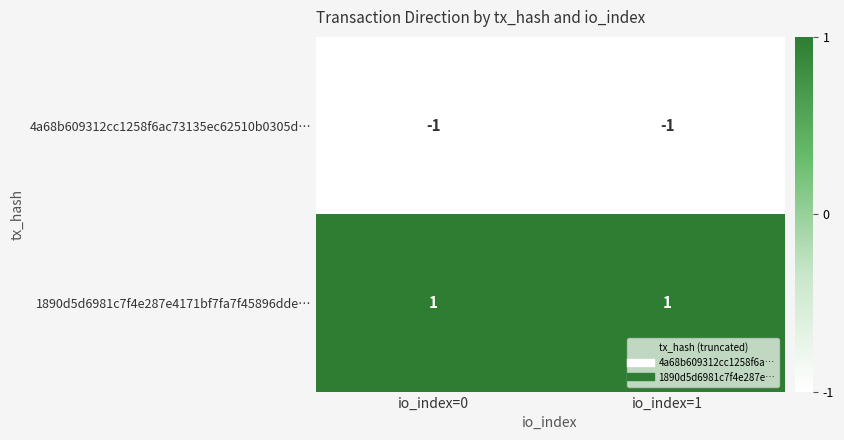

Rank the series by their maximum value, from lowest to highest.

4a68b609312cc1258f6ac73135ec62510b0305d…, 1890d5d6981c7f4e287e4171bf7fa7f45896dde…